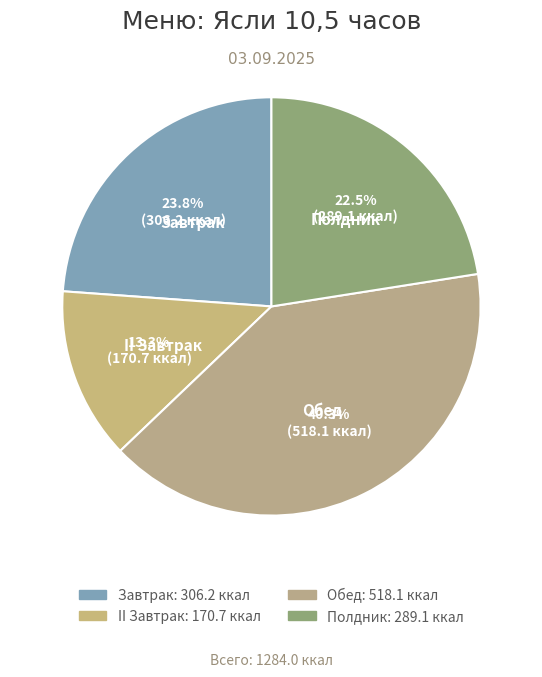

What is the ratio of the value at Обед to the value at II Завтрак?

3.0